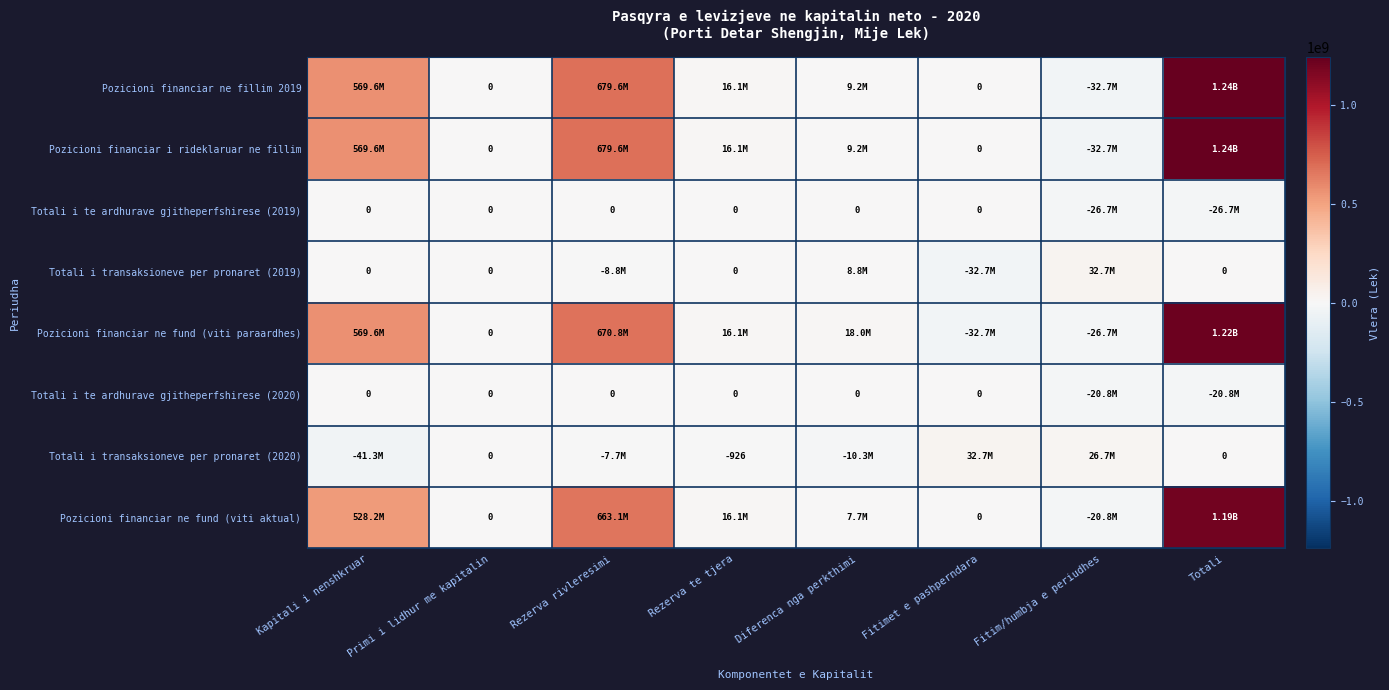

True or false: Totali i te ardhurave gjitheperfshirese (2020) has a value of -12915580 at Rezerva te tjera.

False